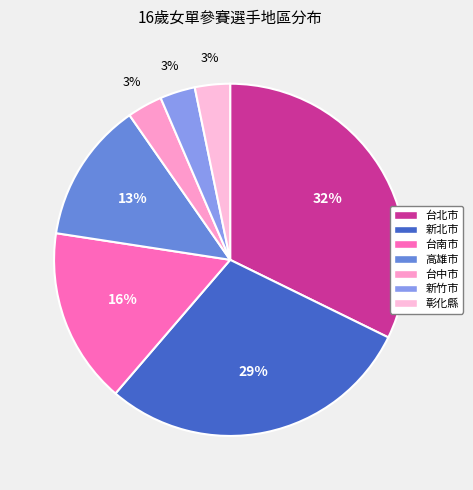

The 新北市 slice represents 29% of the pie. True or false?

True